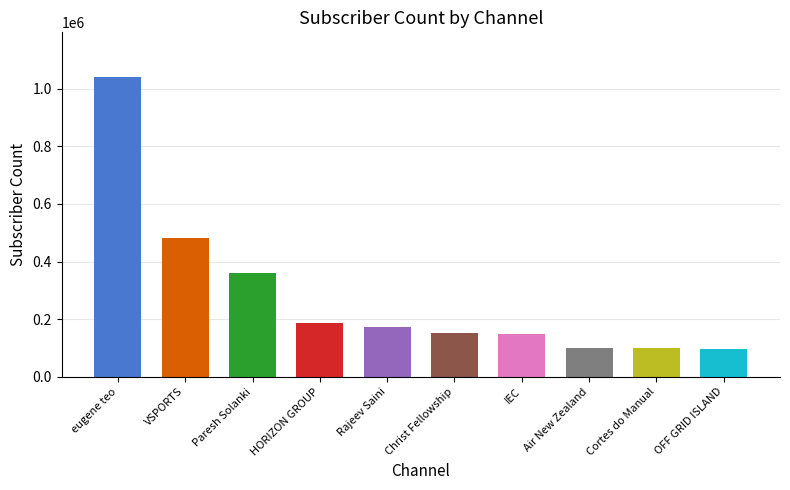

Approximately how many times larger is the value at Rajeev Saini compared to VSPORTS?

0.4